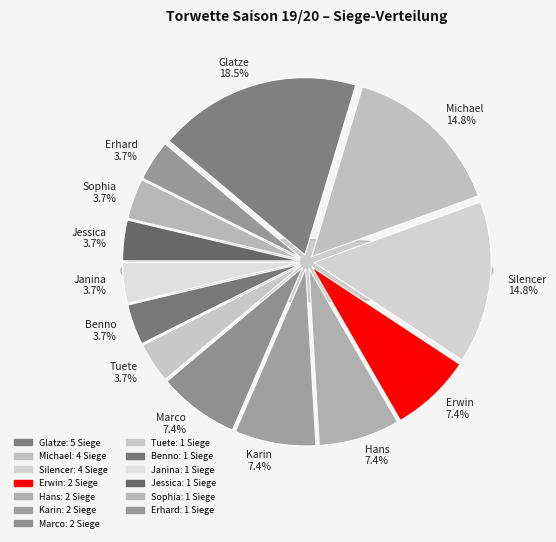

Which slice is the largest?

Glatze